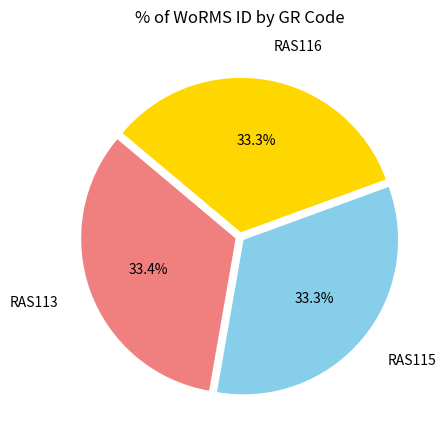

Is there any slice that represents more than half of the pie?

No